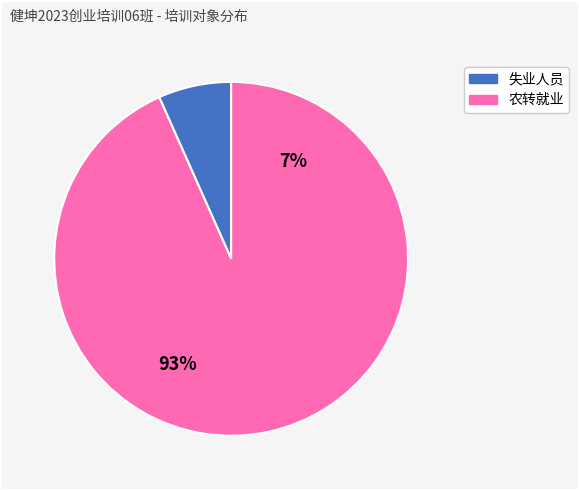

How many slices are in this pie chart?

2